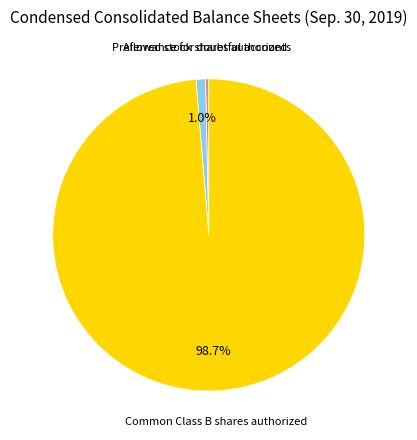

Does any single category account for the majority?

Yes